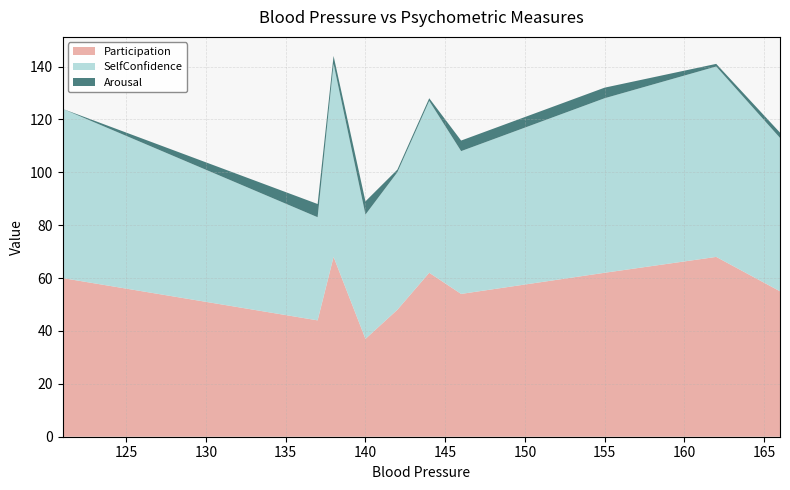

Is it true that Participation equals 37 at 140?

True